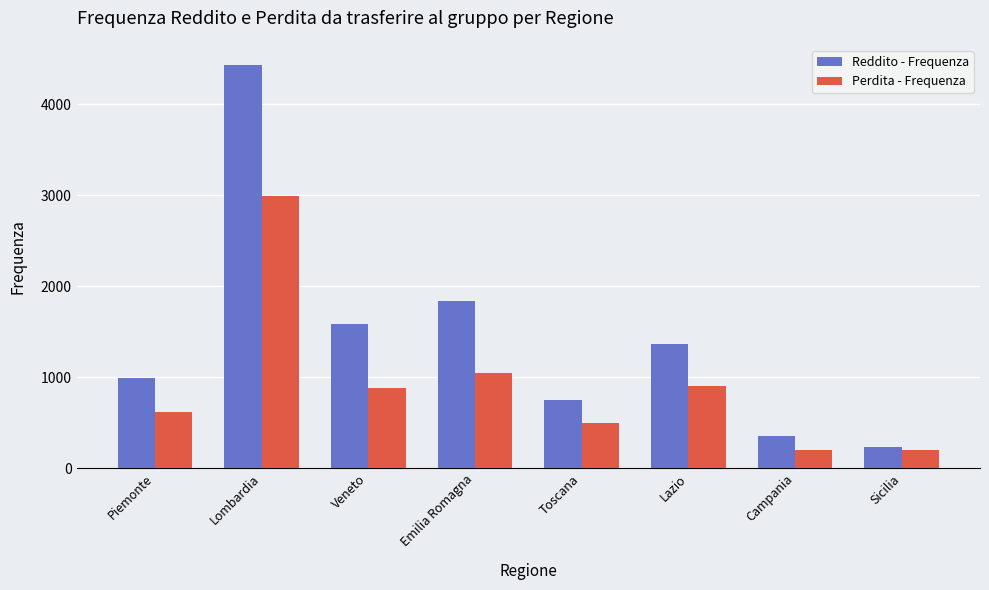

What is the difference between the second highest and minimum values in the Perdita - Frequenza series?

843